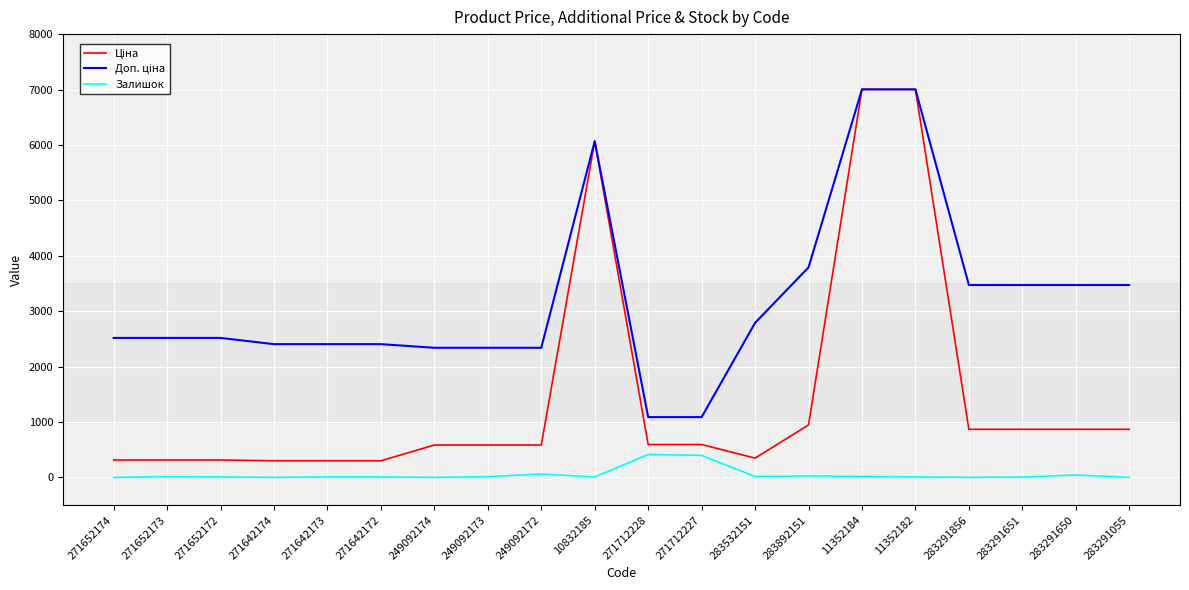

At how many categories does at least one series exceed 5164?

3